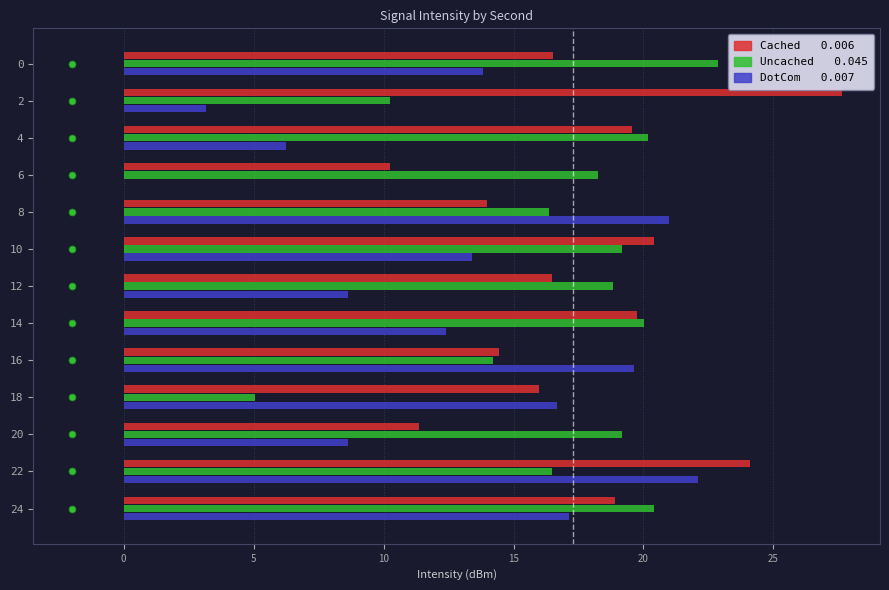

What is the maximum value shown in the chart?

27.6